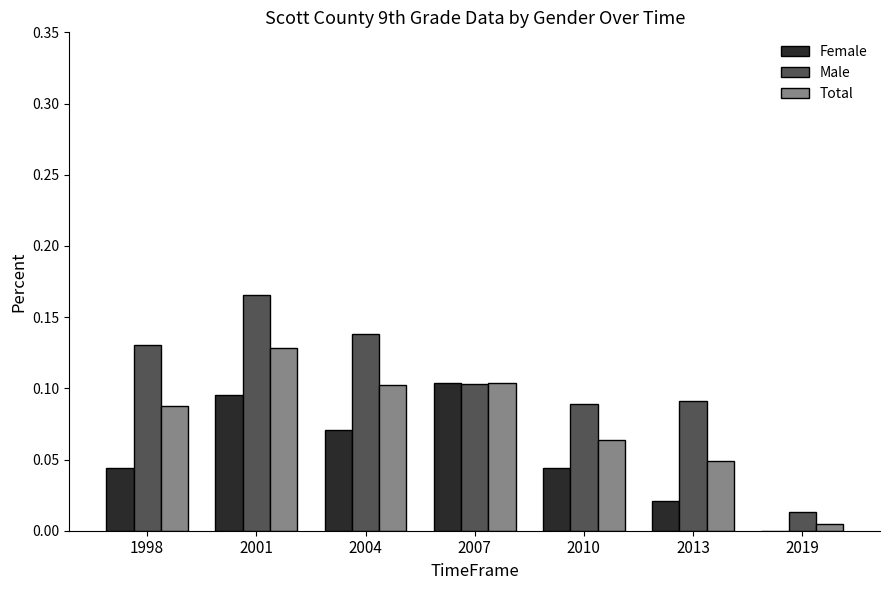

How many Female values are between 0 and 1?

7